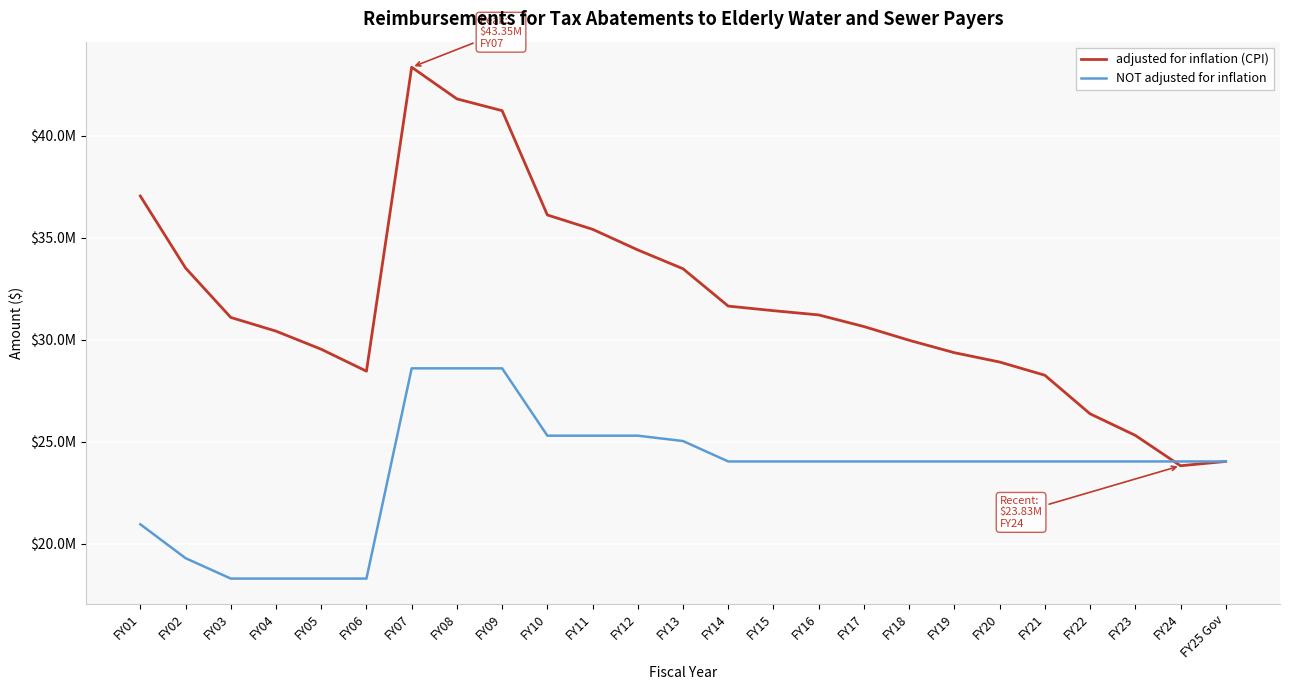

At which label does adjusted for inflation (CPI) first exceed 31094394?

FY01